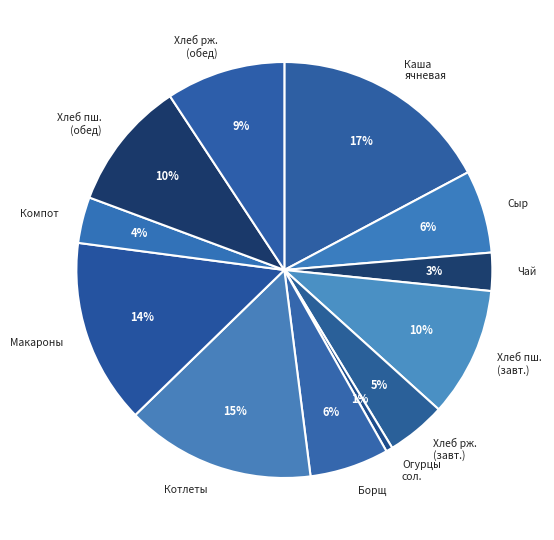

What is the smallest slice in the pie chart?

Огурцы сол.